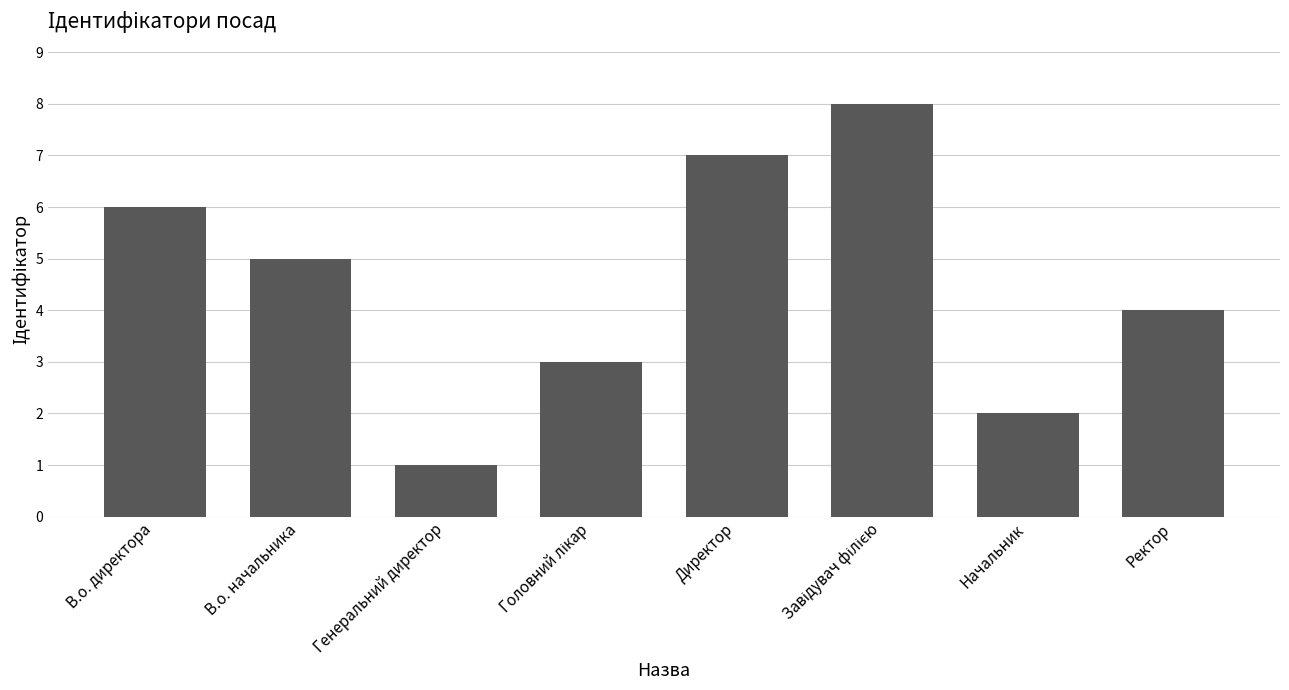

What is the approximate value at Директор?

7